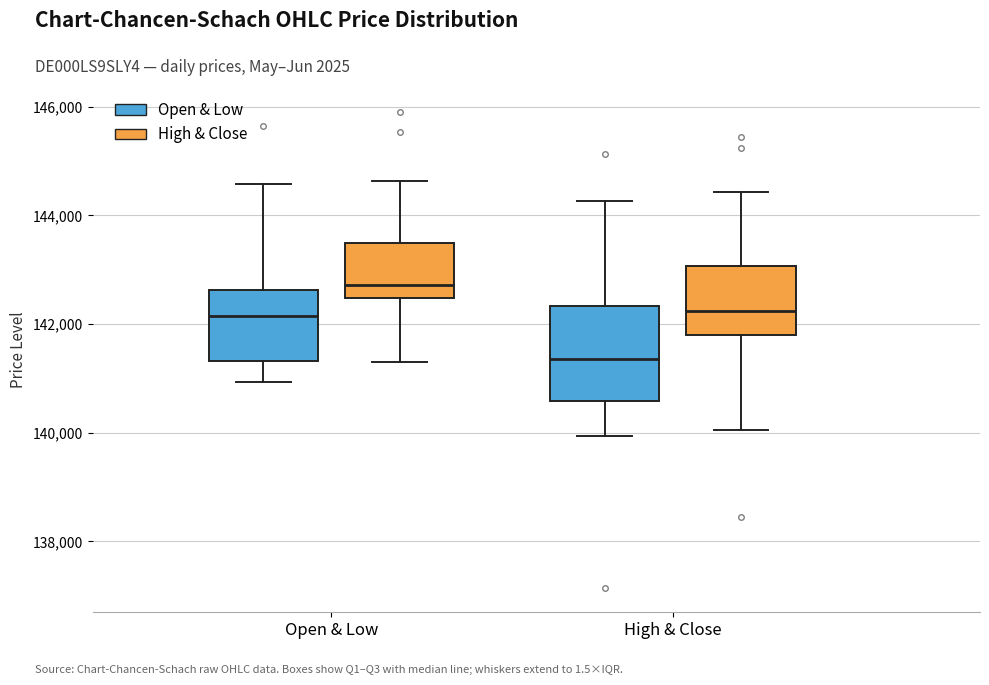

Comparing the boxes themselves (not the whiskers), which one is the tallest?

High & Close (Open & Low)